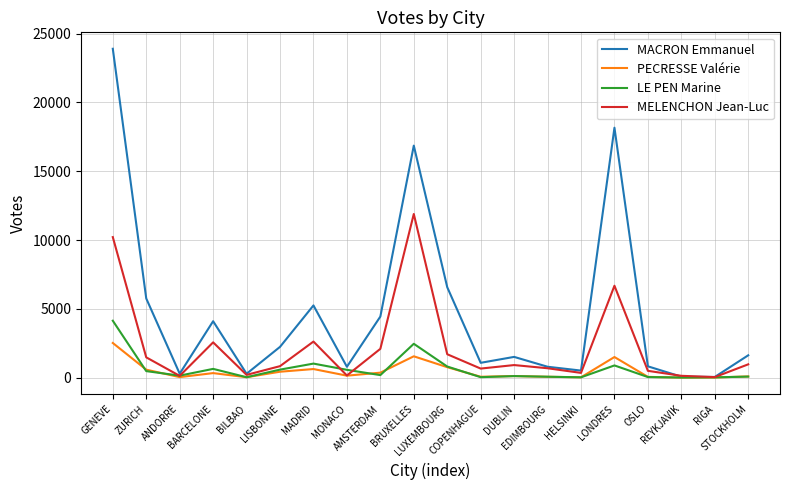

How many interior local peaks does the MACRON Emmanuel series have?

5